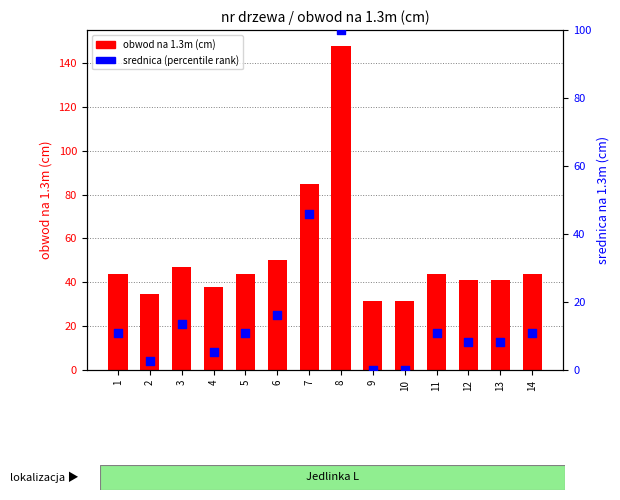

Which has a higher value, 3 or 14?

3